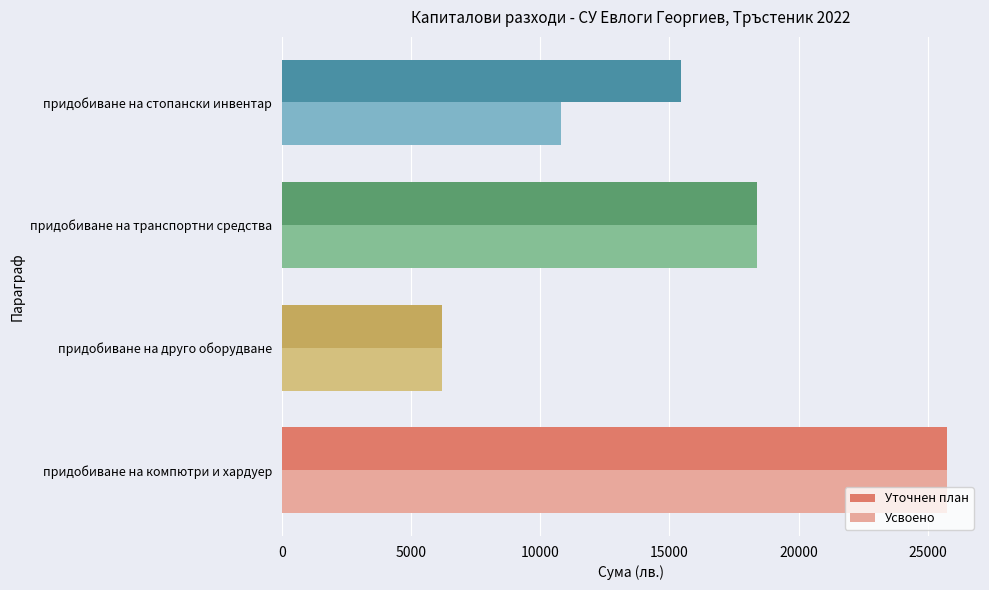

What is the difference between the maximum and minimum values in the Усвоено series?

19544